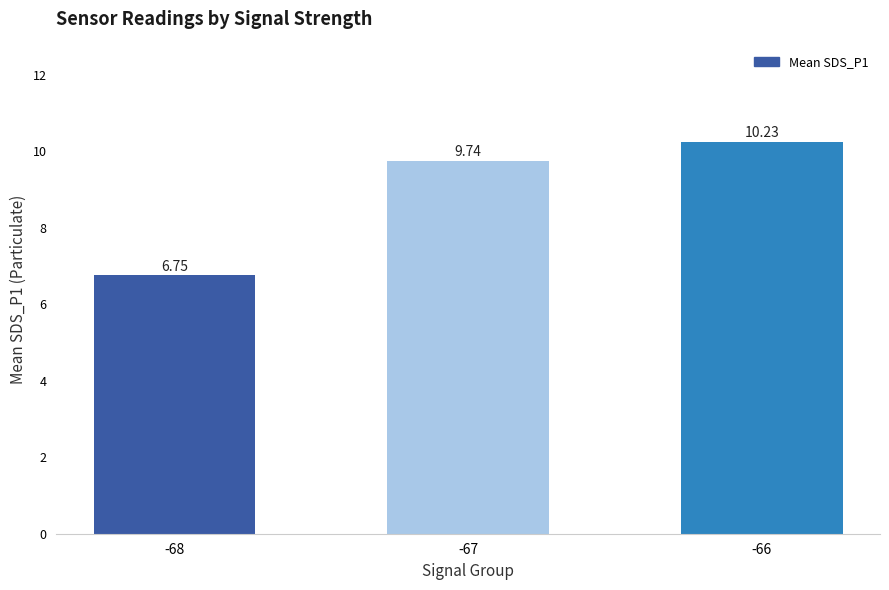

List the labels in order of value, smallest first.

-68, -67, -66